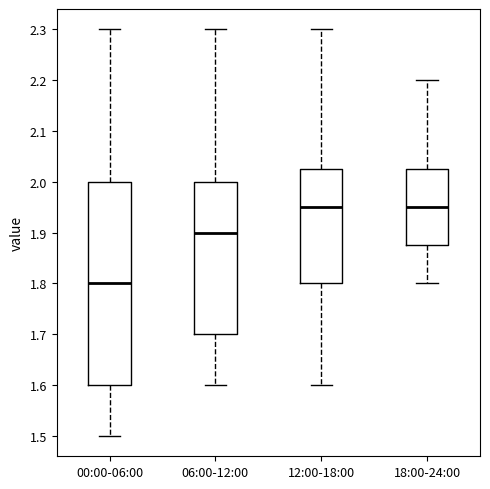

Where is the lower edge of the box for 12:00-18:00 on the y-axis? The values are not printed on the chart, so give them approximately, as read against the axis.

1.80